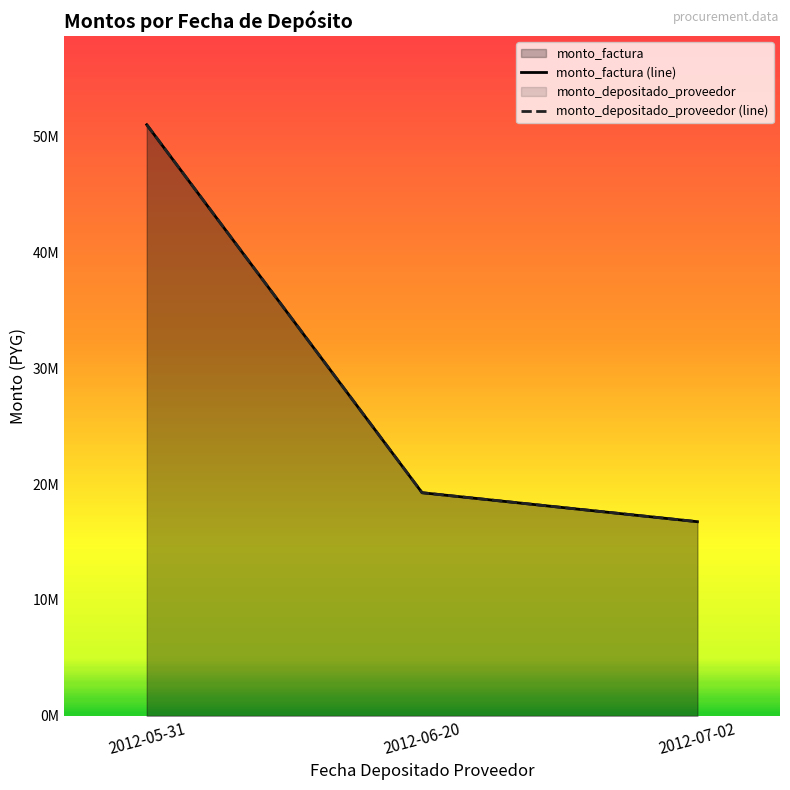

Which series changed the most between 2012-06-20 and 2012-07-02?

monto_factura (line)